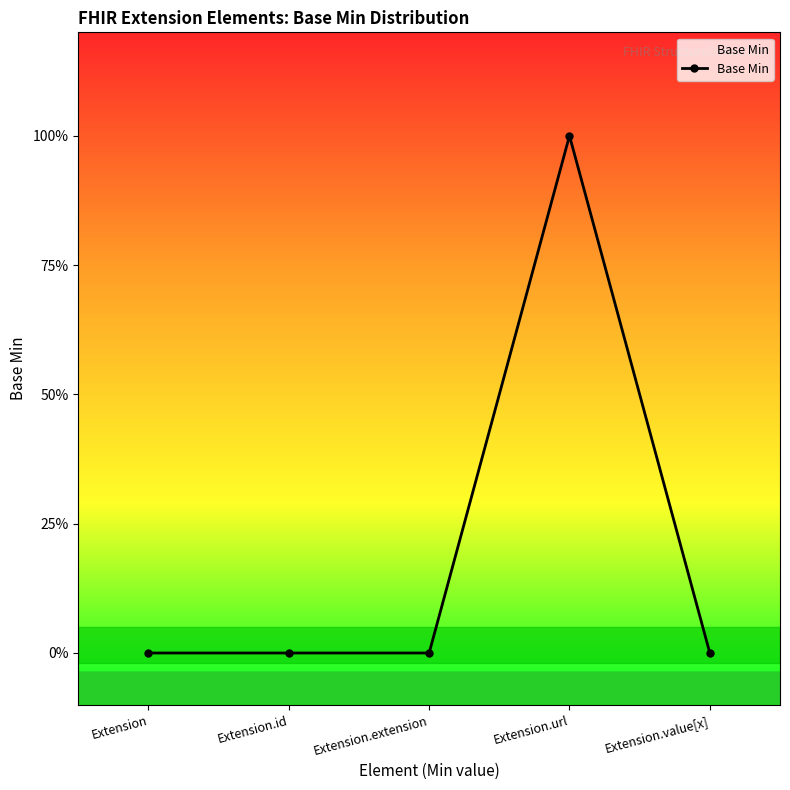

Is this an area chart (filled region under the line)?

Yes